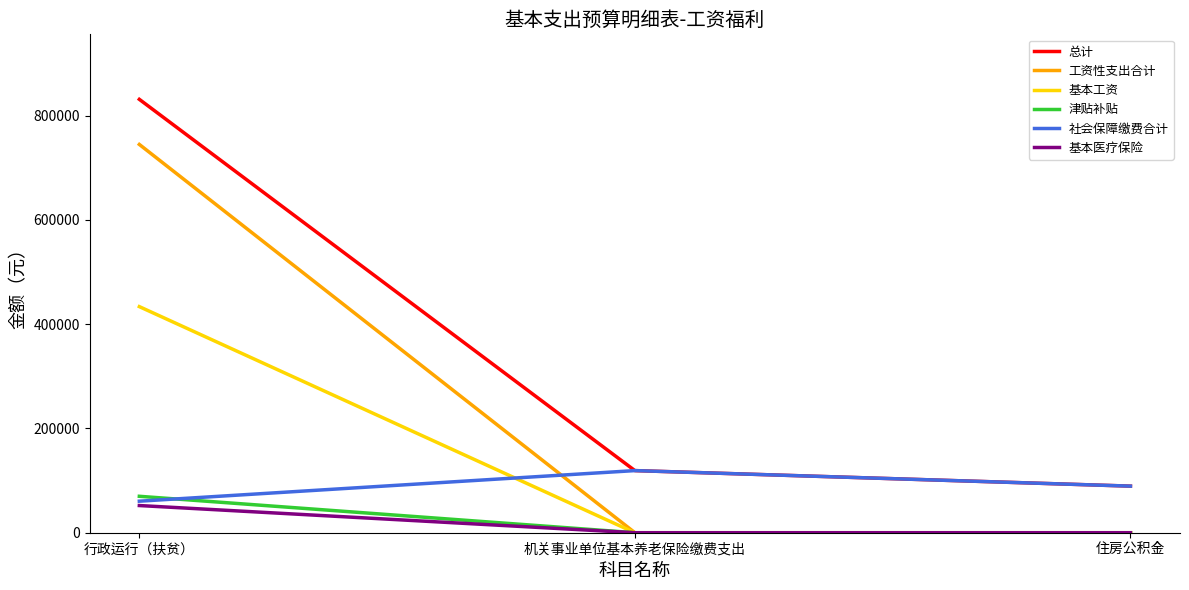

Where is 总计 nearest to the value 460393?

机关事业单位基本养老保险缴费支出